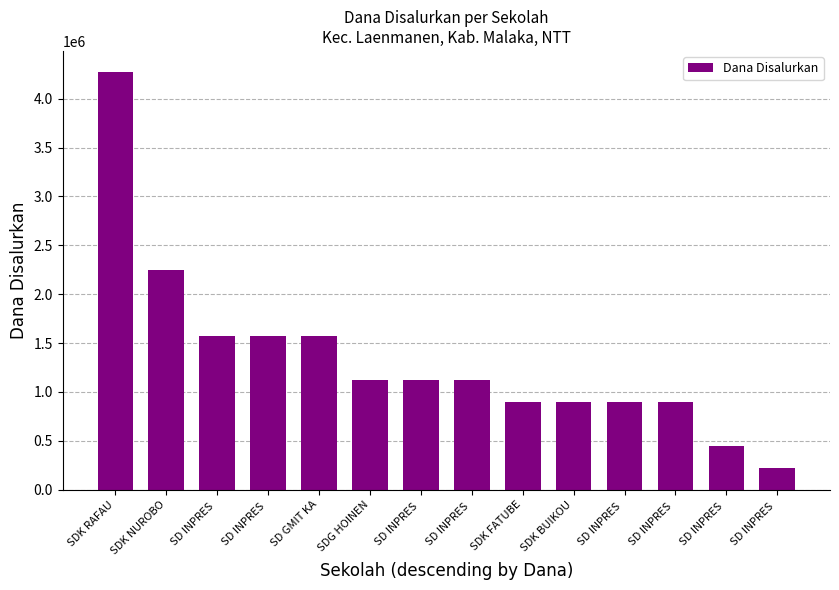

How many bars are there in total?

14